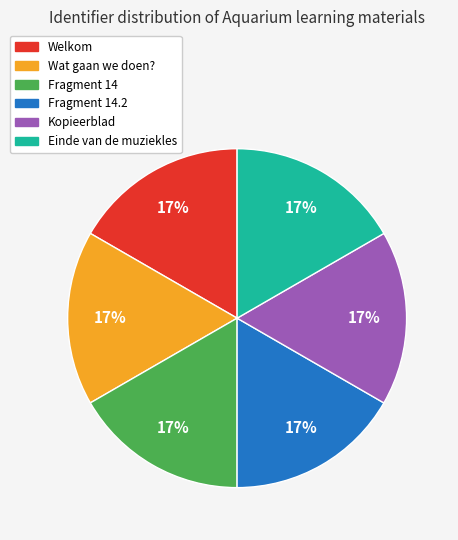

To the nearest percent, what is the average slice percentage?

17%